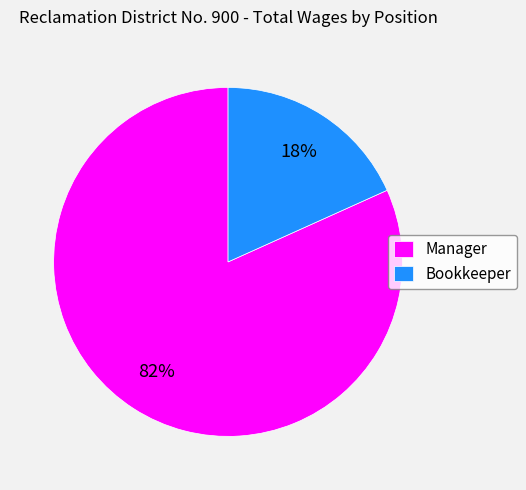

How many slices are in this pie chart?

2